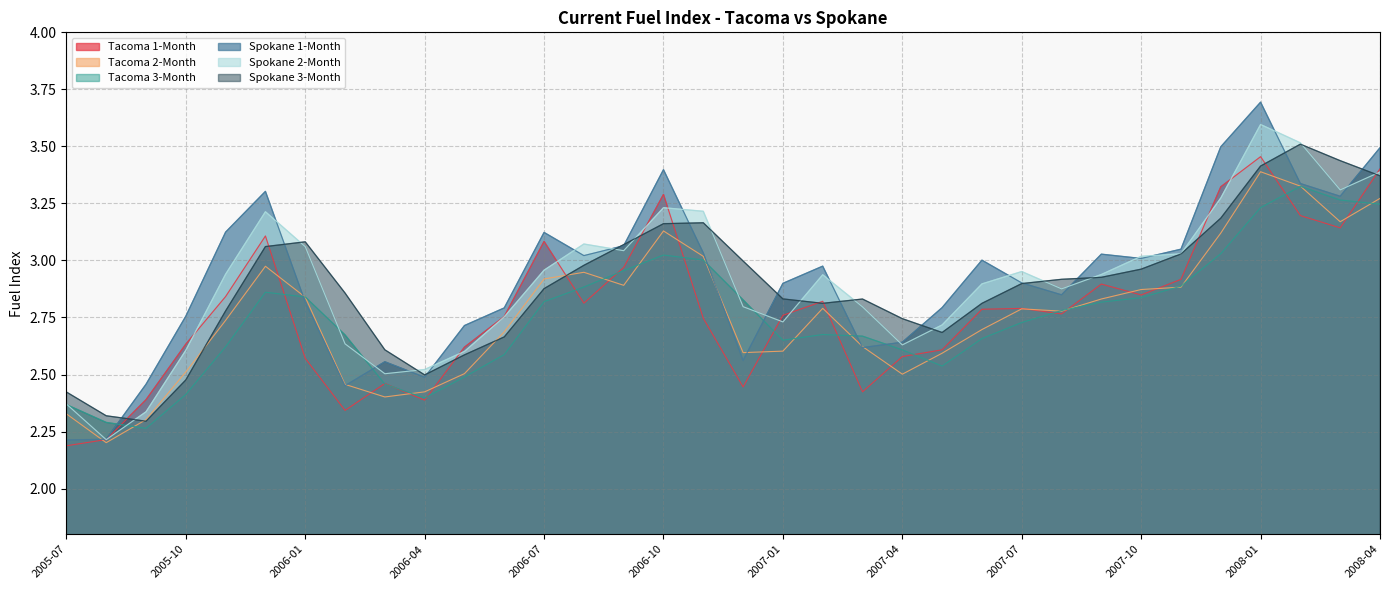

What is the average value of the Tacoma 3-Month series?

2.8